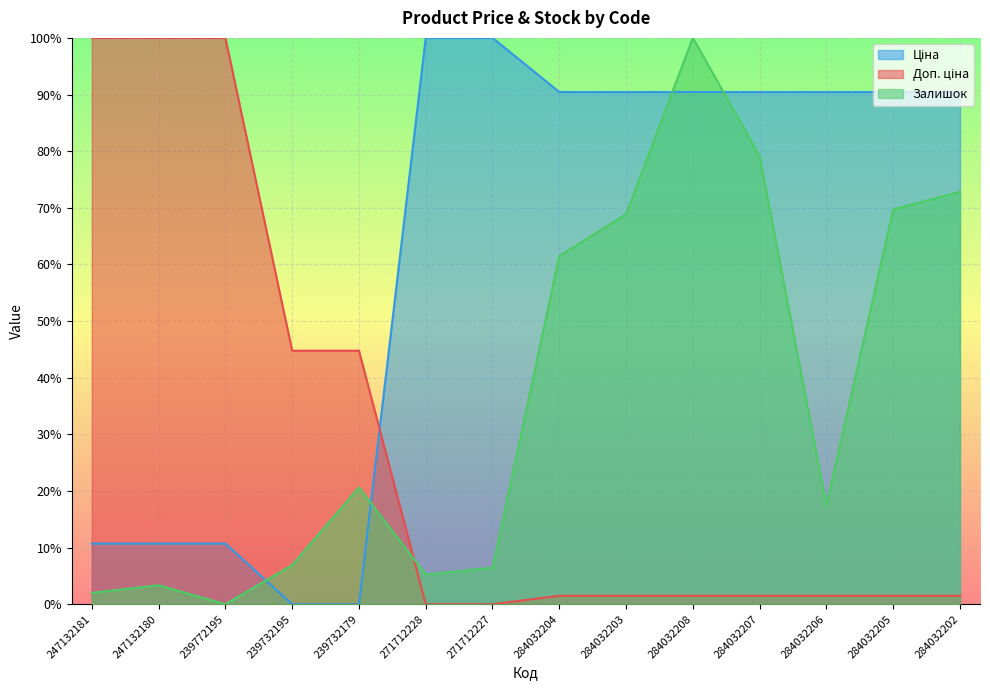

What is the total value across all series at 271712228?

105.3